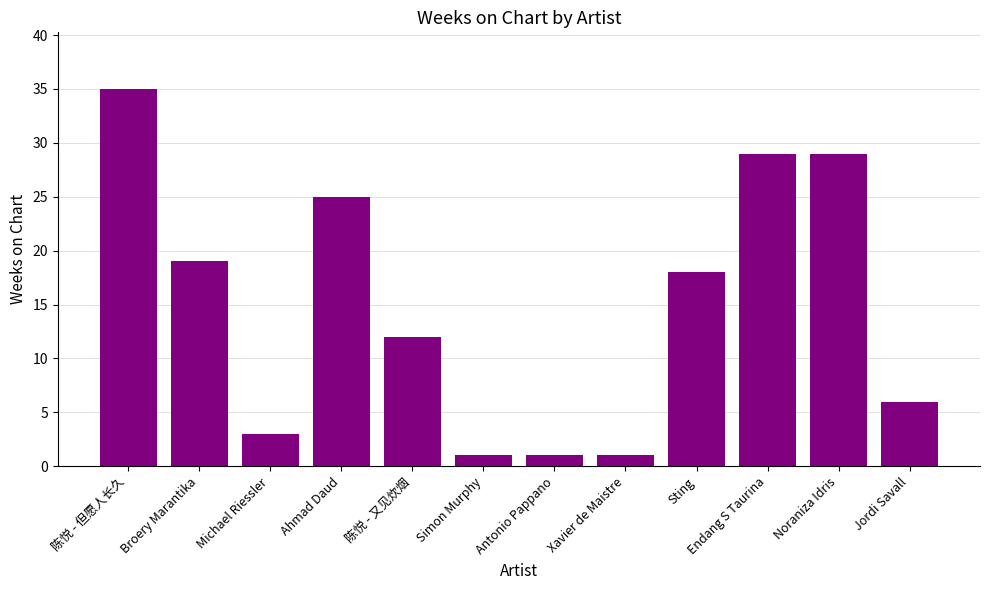

What is the value of the 11th bar from the left?

29